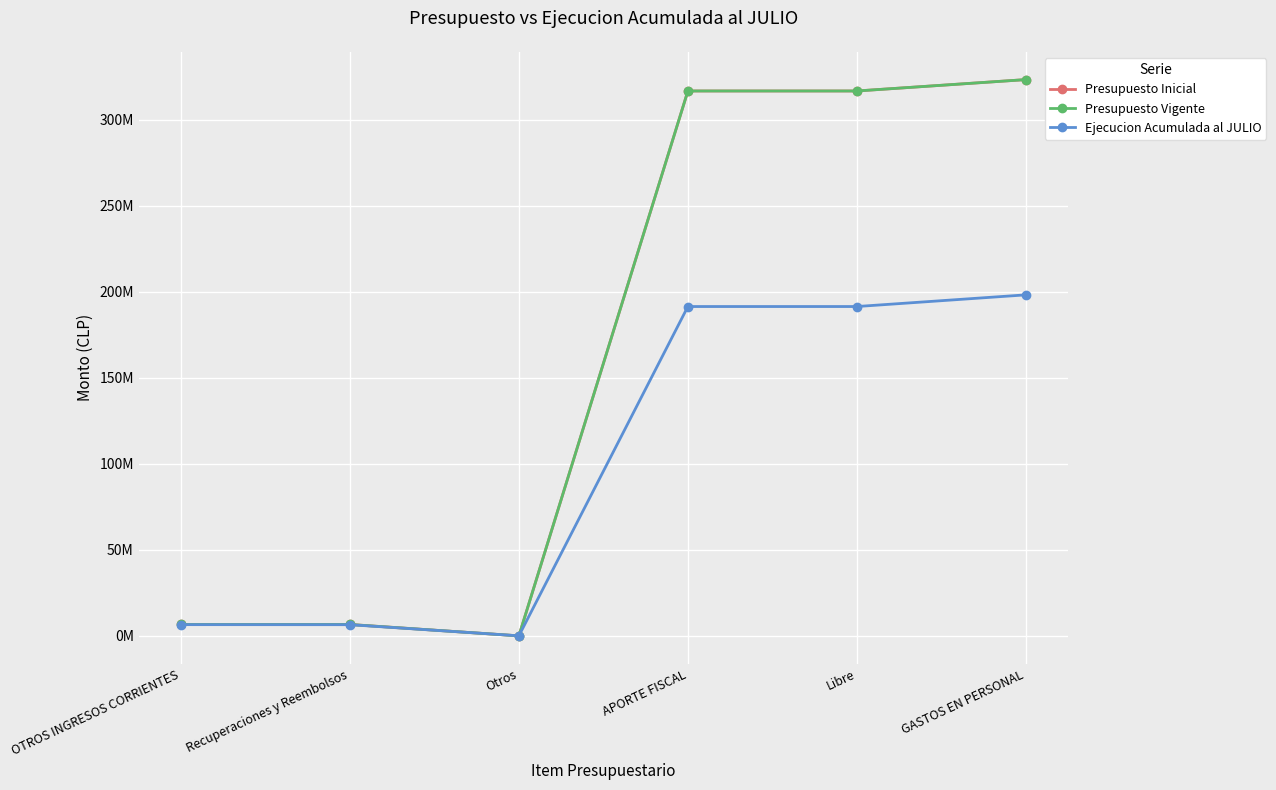

At which label does Presupuesto Inicial first exceed 316848040?

GASTOS EN PERSONAL